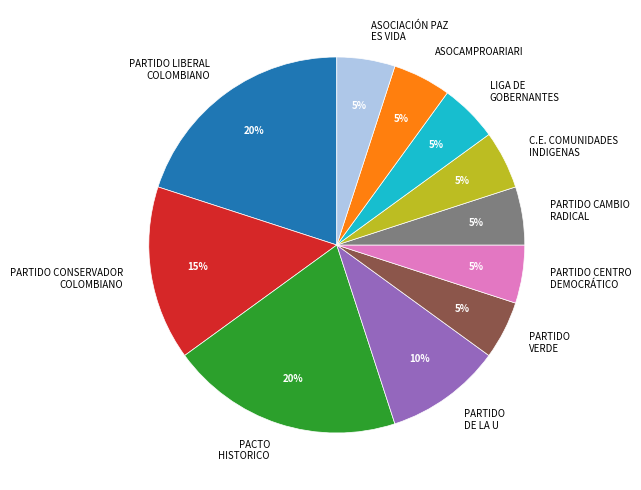

What percentage is the PARTIDO DE LA U slice, to the nearest percent?

10%